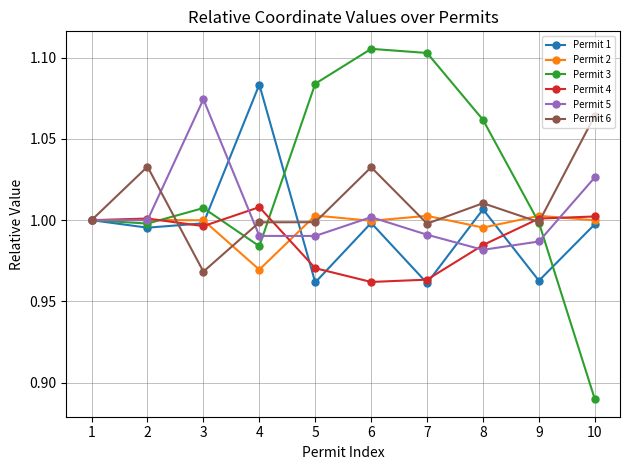

At which label does Permit 3 reach its minimum?

10